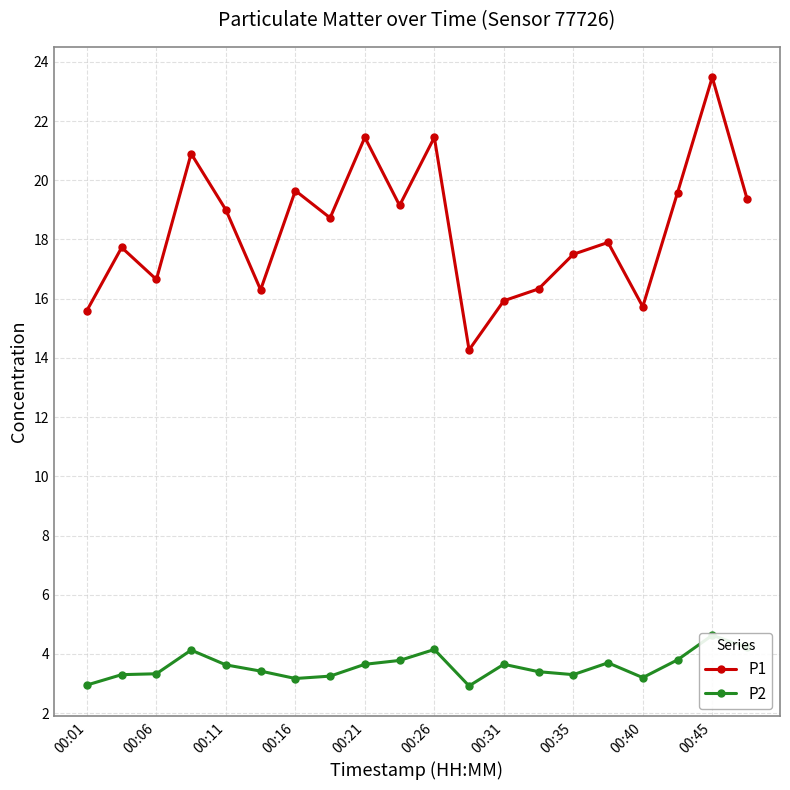

How many data points in P2 are less than 3?

2